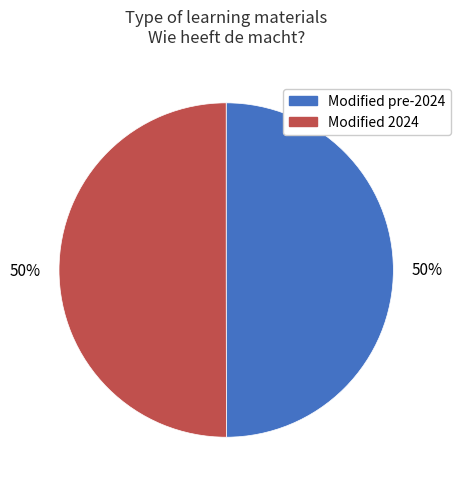

To the nearest percent, what percentage of the pie is Modified pre-2024?

50%